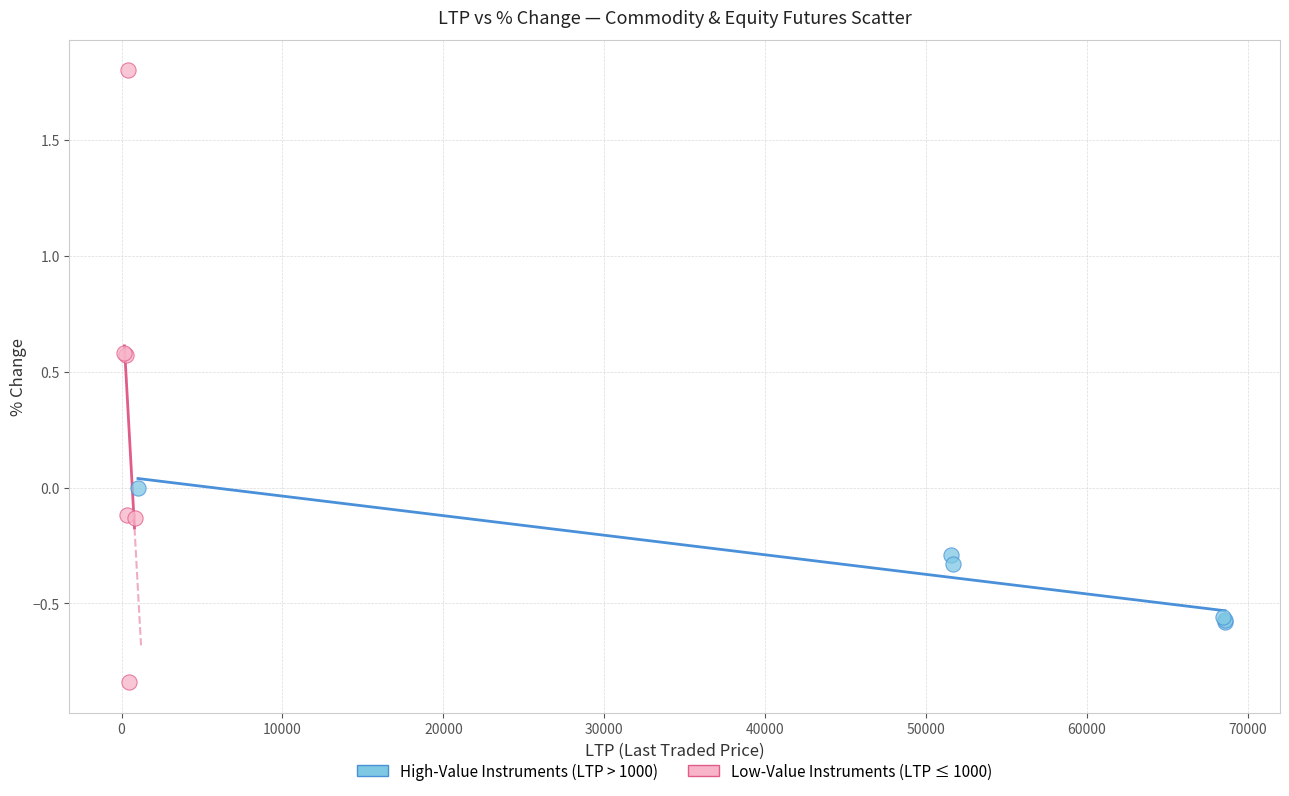

Which series contains the lowest Y value?

Low-Value Instruments (LTP ≤ 1000)